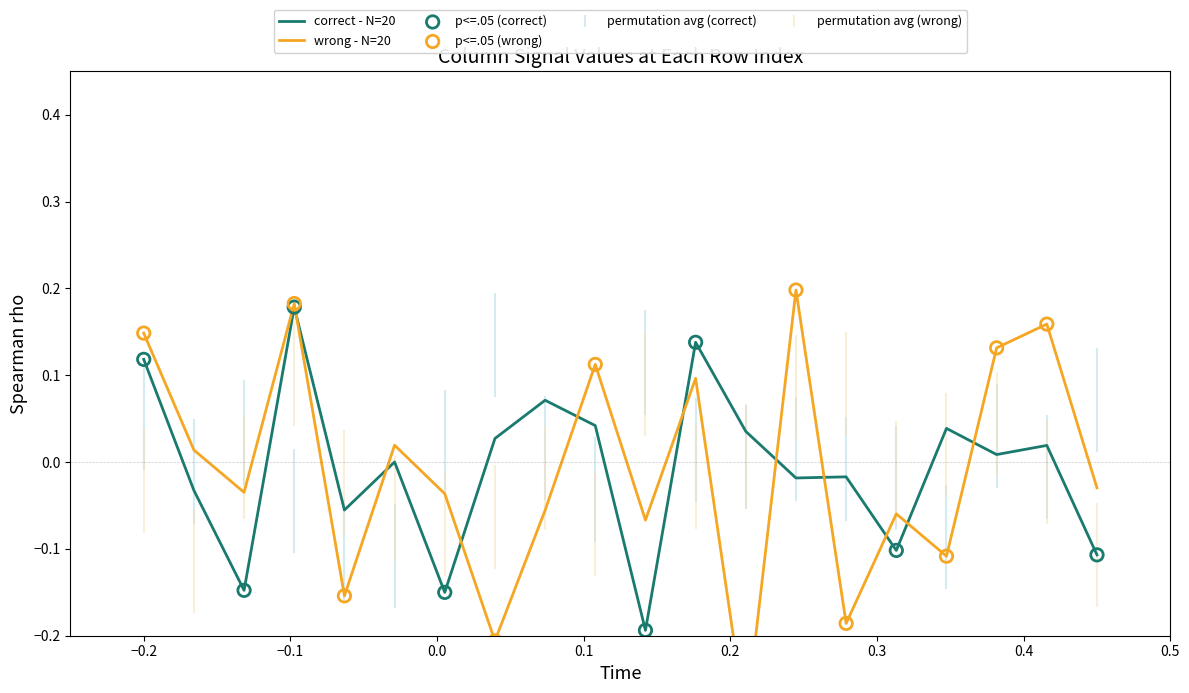

Is the value of correct - N=20 at 11 greater than the value of wrong - N=20 at 13?

No